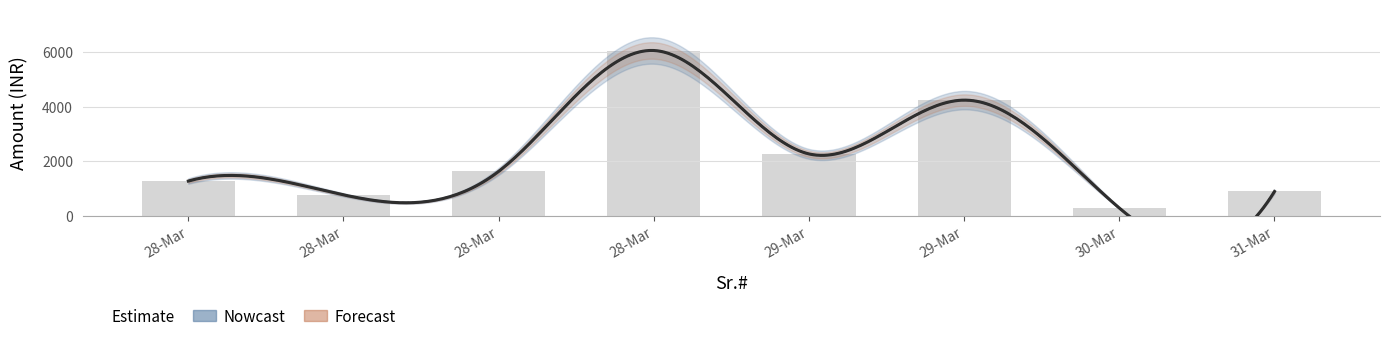

What is the difference between the values at 30-Mar and 28-Mar?

483